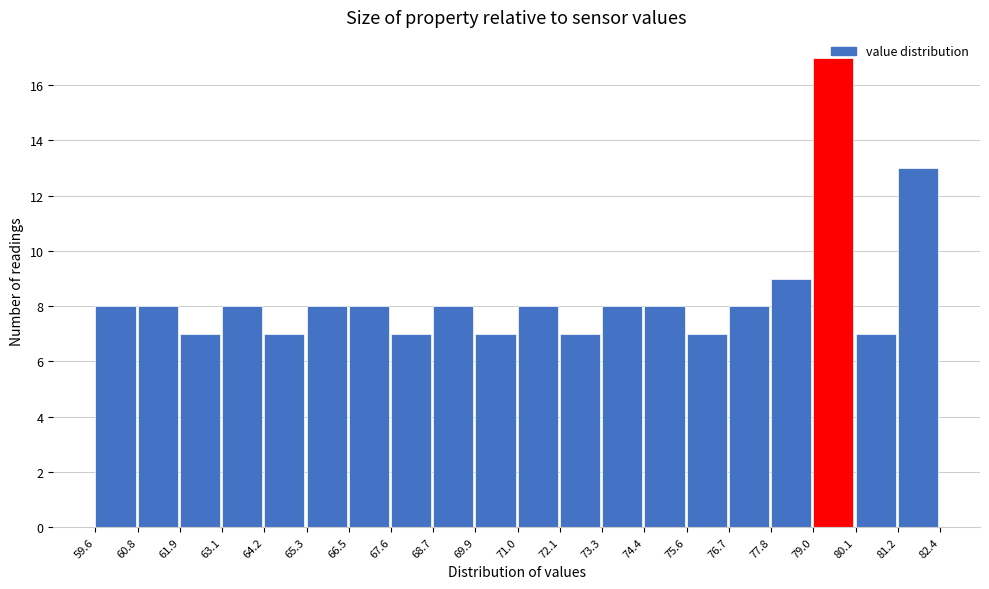

What is the height of the bar covering 73.3 to 74.4 on the x-axis? The values are not printed on the chart, so give them approximately, as read against the axis.

8